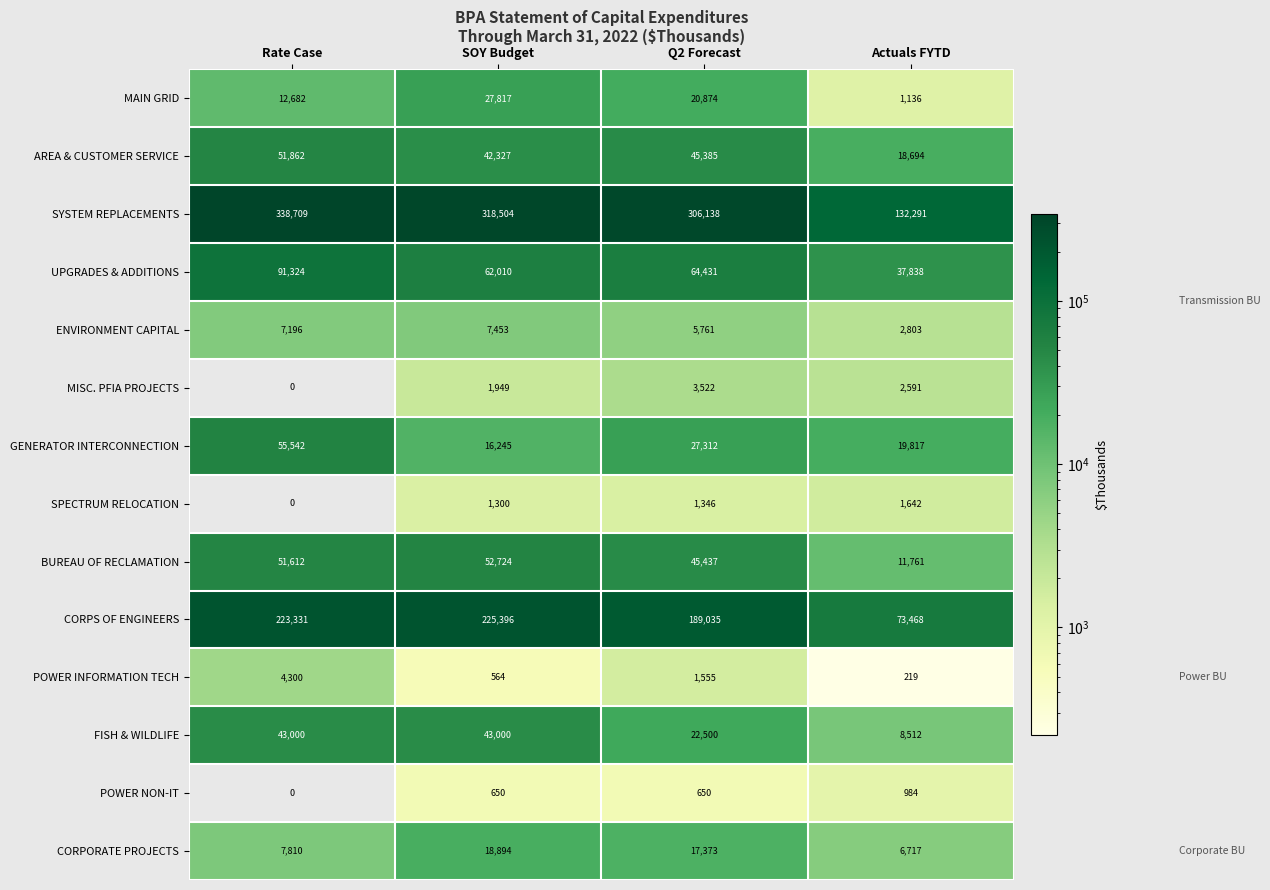

How many data points does each series have?

4